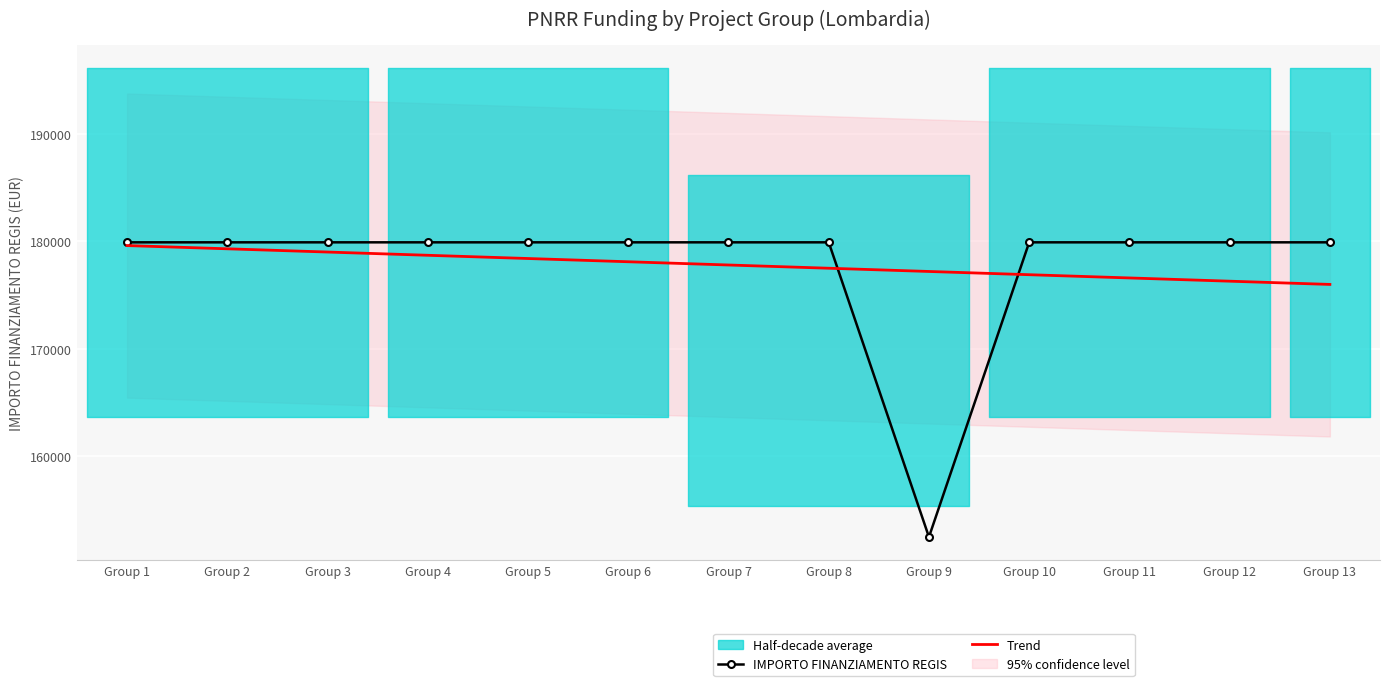

At which label does Trend reach its peak?

Group 1